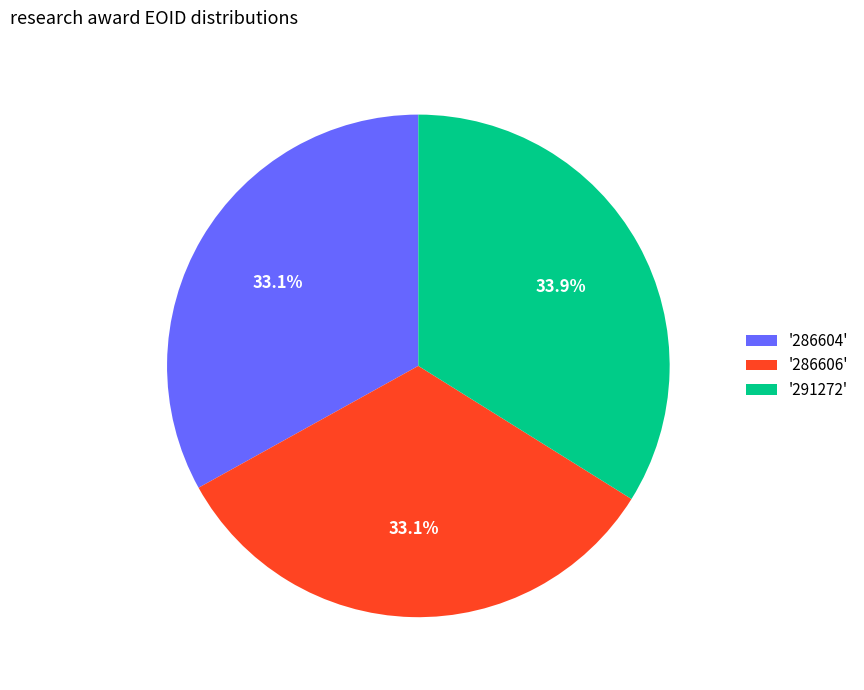

To the nearest percent, what is the average slice percentage?

33%